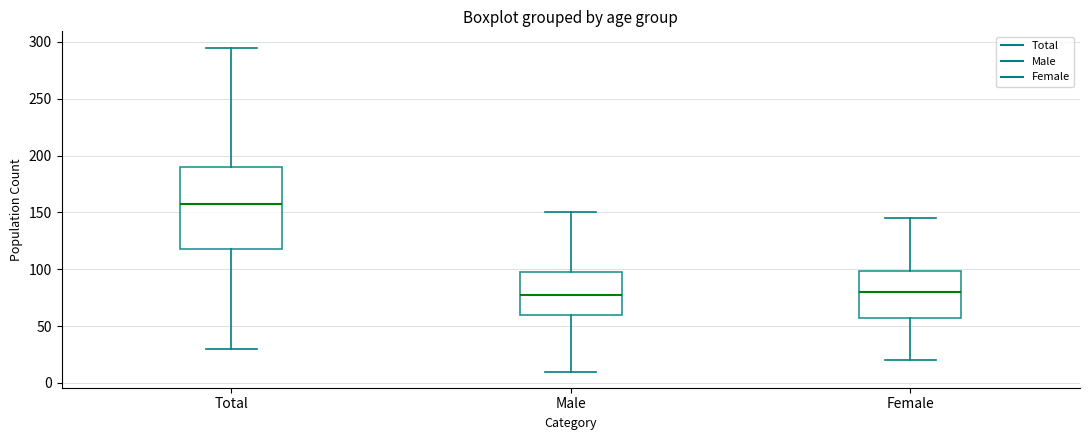

Comparing the boxes themselves (not the whiskers), which one is the tallest?

Total